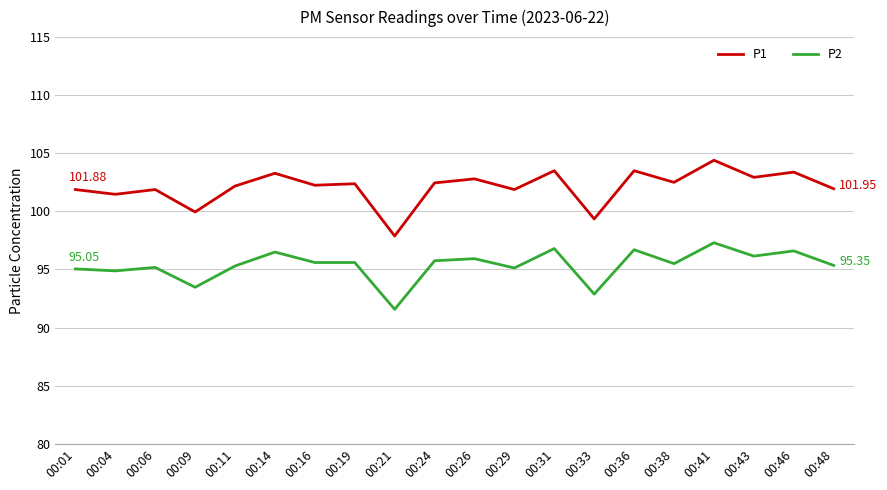

At which label is P2 closest to 94?

00:09